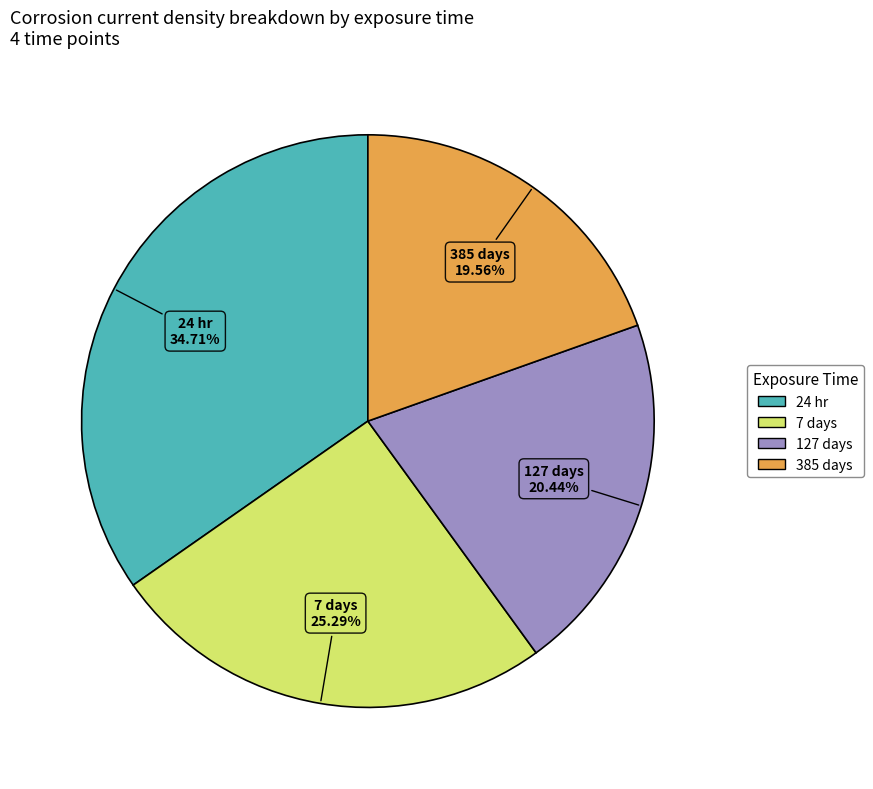

Which category has the smallest portion of the pie?

385 days